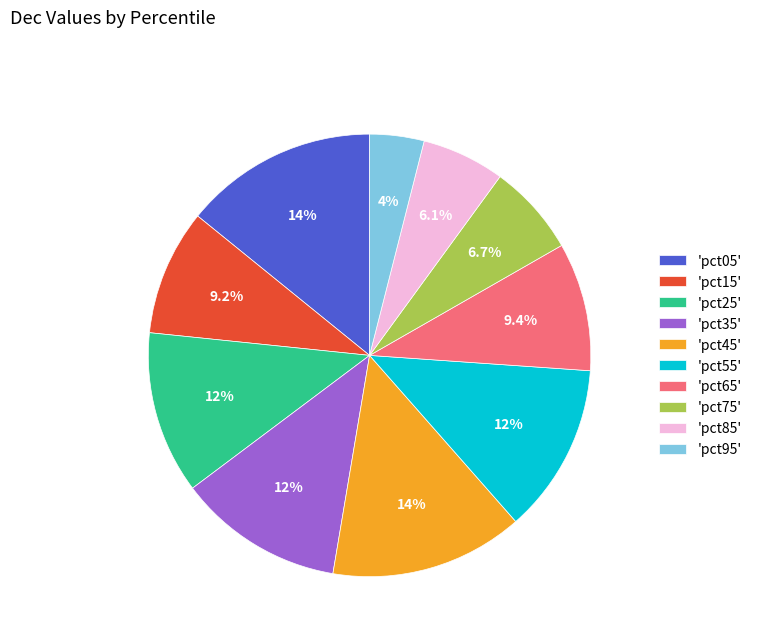

What portion of the pie excludes 'pct15'?

90.8%